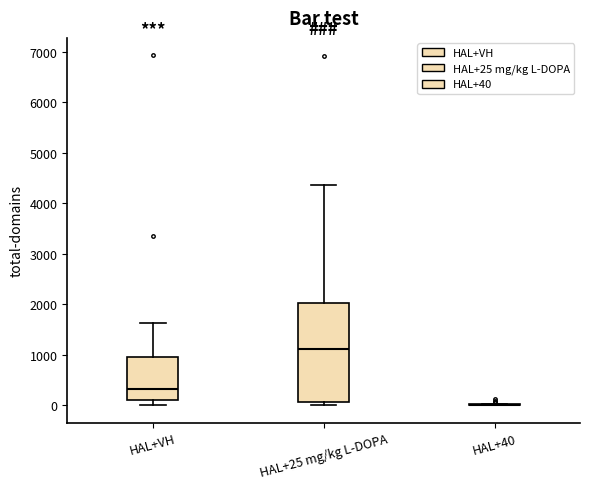

Comparing the boxes themselves (not the whiskers), which one is the tallest?

HAL+25 mg/kg L-DOPA